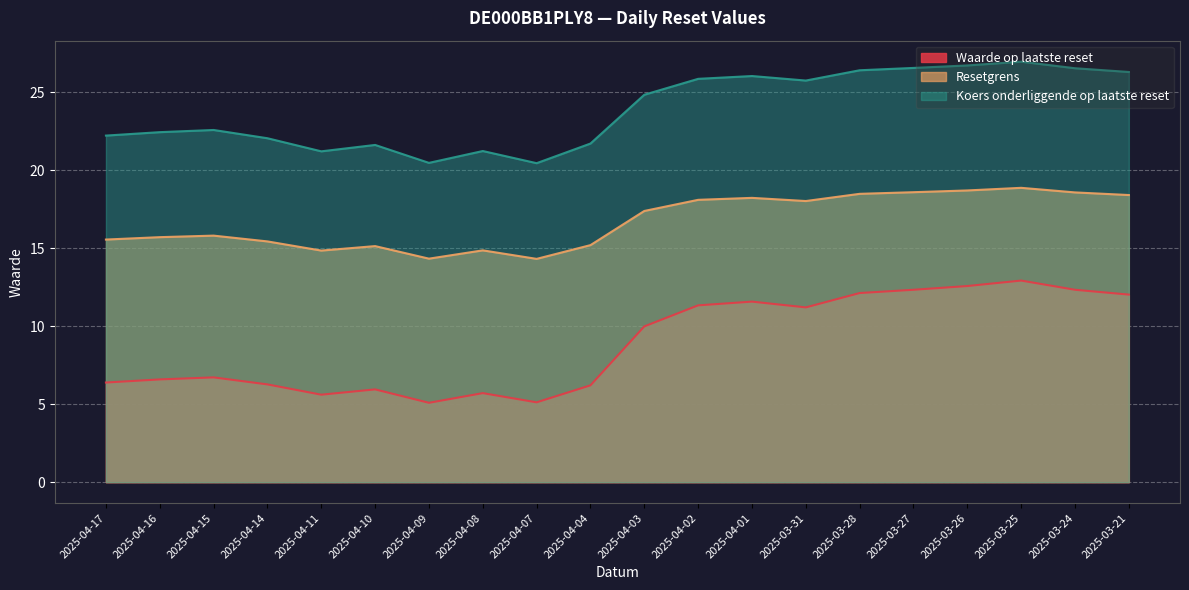

What is the label of the 6th point from the left?

2025-04-10